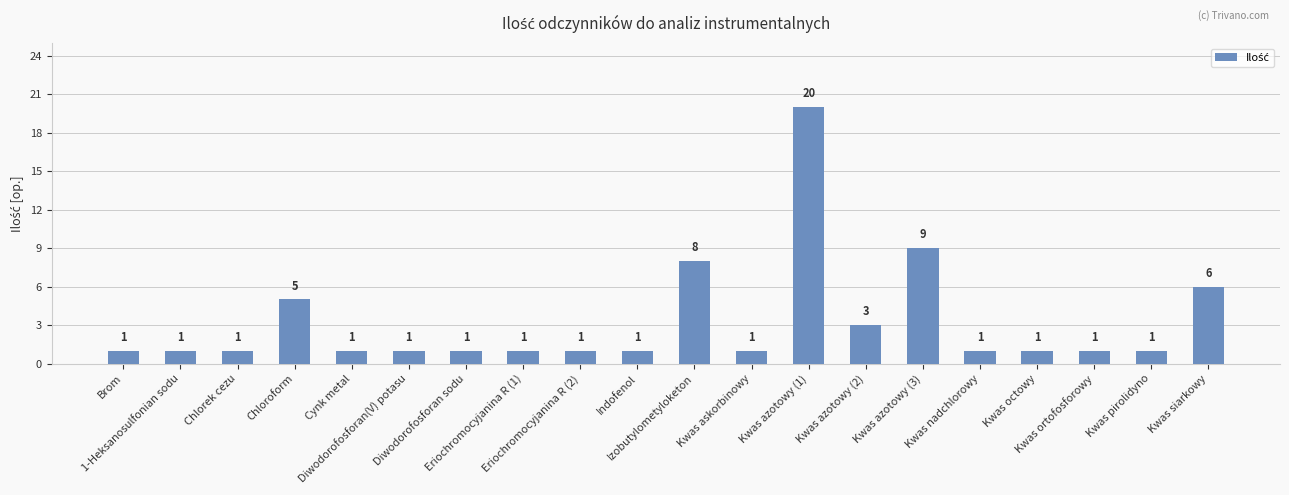

Reading left to right, list all the values displayed in this chart.

Brom=1	1-Heksanosulfonian sodu=1	Chlorek cezu=1	Chloroform=5	Cynk metal=1	Diwodorofosforan(V) potasu=1	Diwodorofosforan sodu=1	Eriochromocyjanina R (1)=1	Eriochromocyjanina R (2)=1	Indofenol=1	Izobutylometyloketon=8	Kwas askorbinowy=1	Kwas azotowy (1)=20	Kwas azotowy (2)=3	Kwas azotowy (3)=9	Kwas nadchlorowy=1	Kwas octowy=1	Kwas ortofosforowy=1	Kwas pirolidyno=1	Kwas siarkowy=6